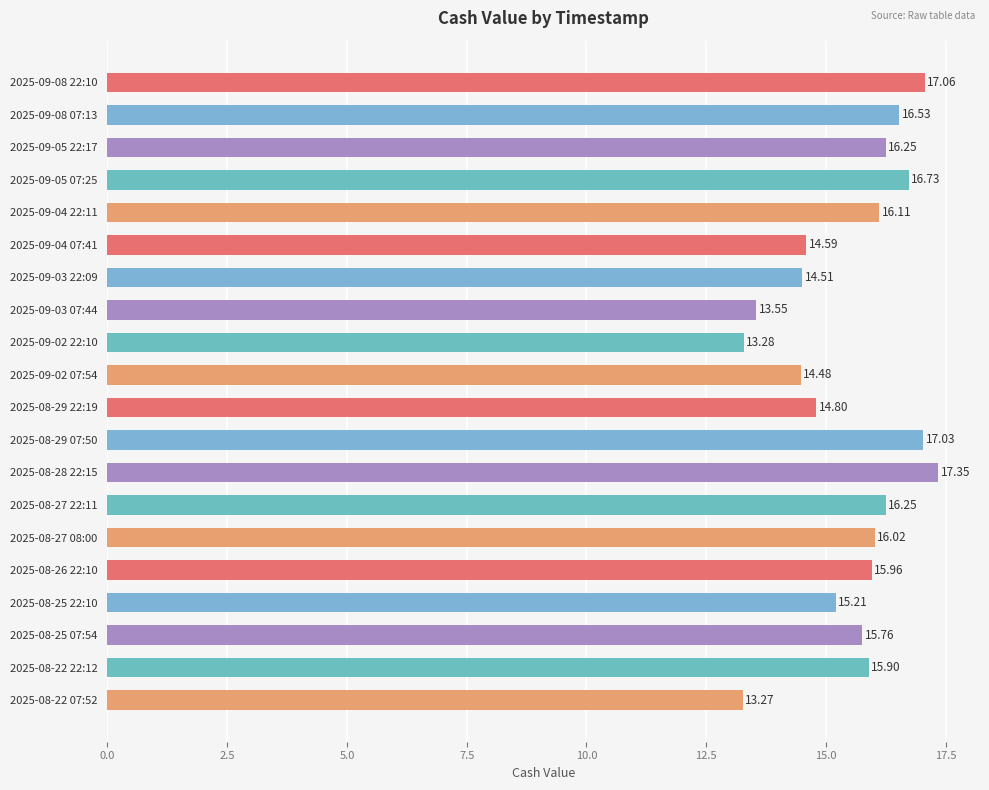

Which has a higher value, 2025-09-08 22:10 or 2025-09-04 07:41?

2025-09-08 22:10